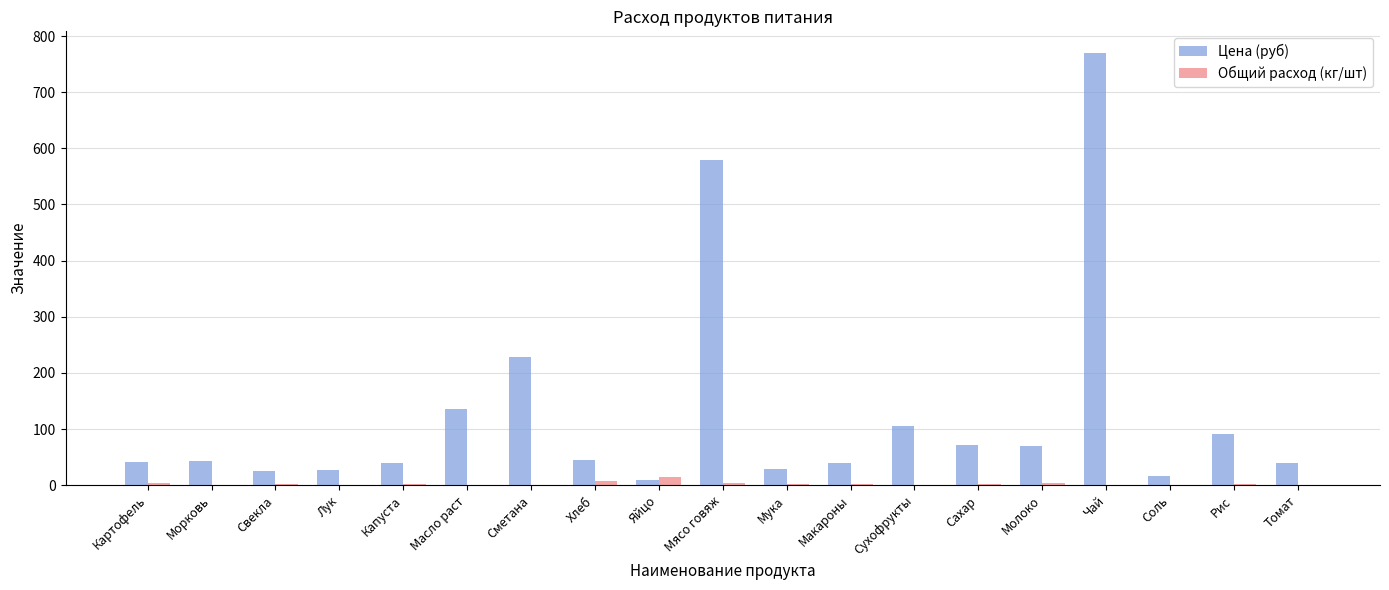

How many categories are shown in the chart?

19